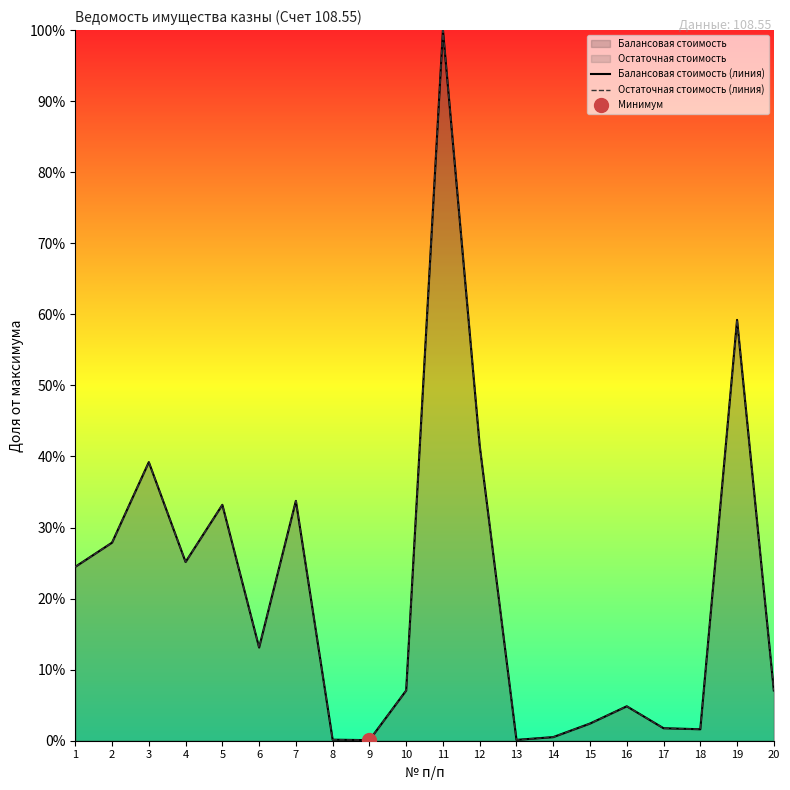

Which series has the largest total across all categories?

Балансовая стоимость (линия)